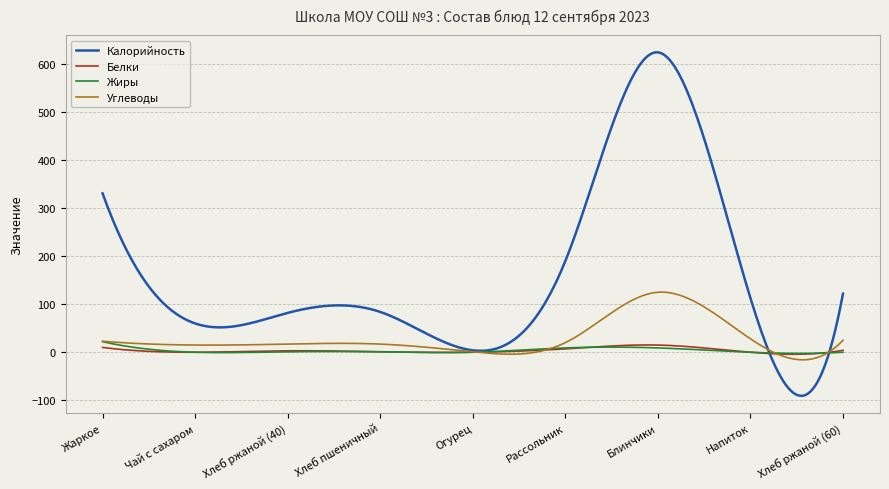

Which series has the largest total across all categories?

Калорийность